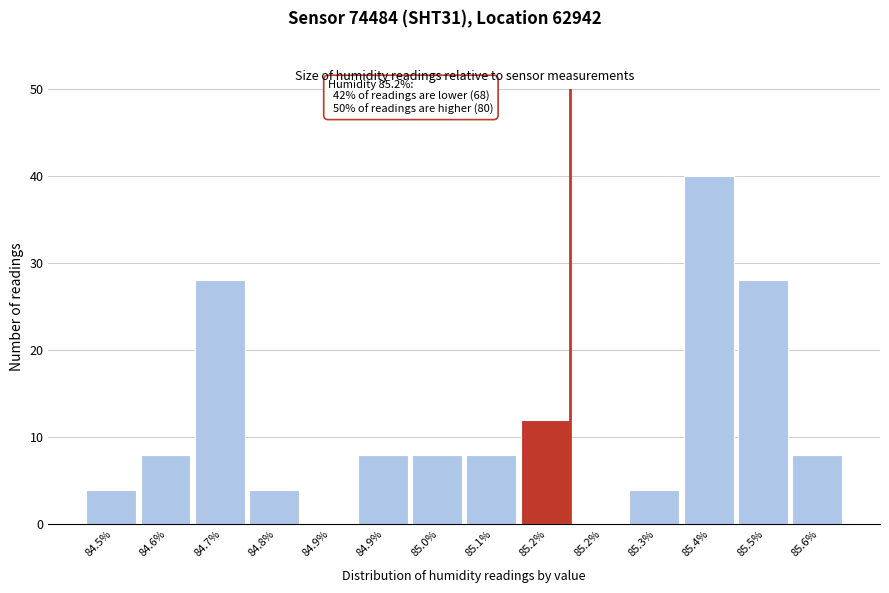

Are the bars horizontal?

No